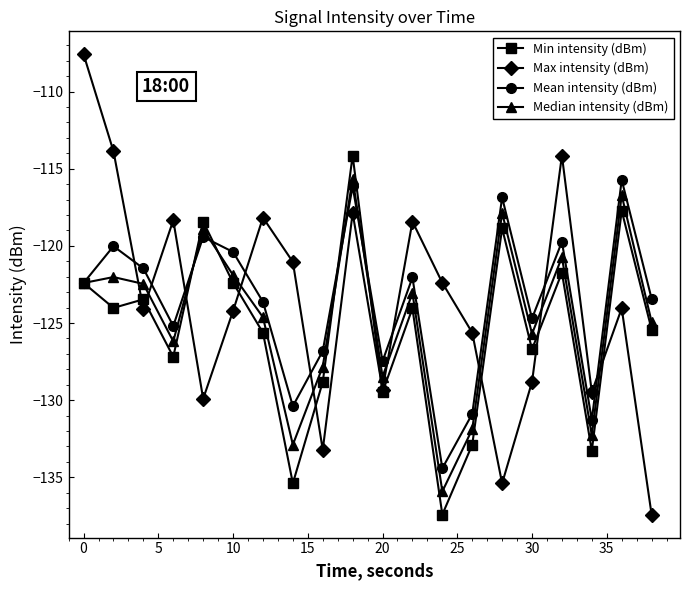

How many distinct data groups are displayed?

4